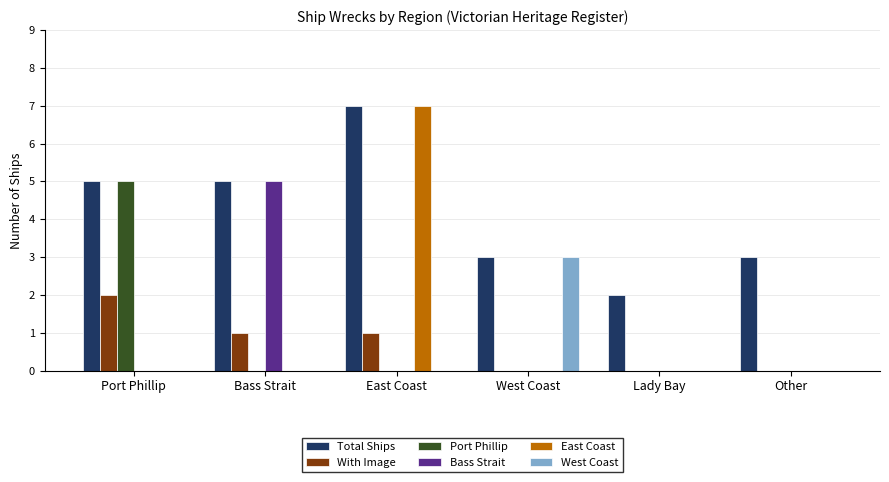

What is the total value across all series at East Coast?

15